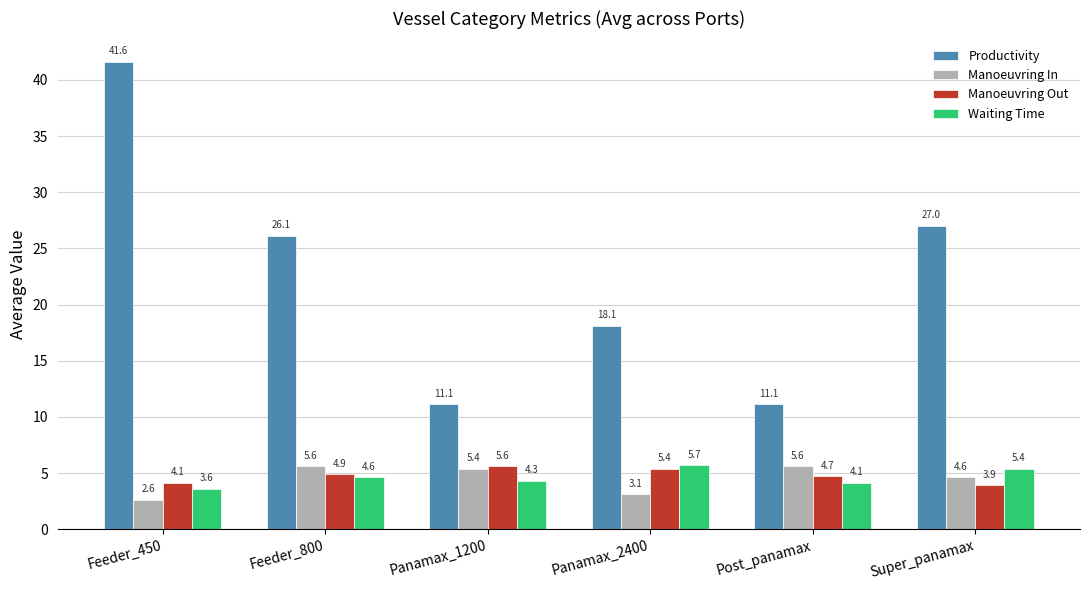

Reading left to right, transcribe all the data shown in this chart.

Productivity: Feeder_450=41.6	Feeder_800=26.1	Panamax_1200=11.1	Panamax_2400=18.1	Post_panamax=11.1	Super_panamax=27.0
Manoeuvring In: Feeder_450=2.6	Feeder_800=5.6	Panamax_1200=5.4	Panamax_2400=3.1	Post_panamax=5.6	Super_panamax=4.6
Manoeuvring Out: Feeder_450=4.1	Feeder_800=4.9	Panamax_1200=5.6	Panamax_2400=5.4	Post_panamax=4.7	Super_panamax=3.9
Waiting Time: Feeder_450=3.6	Feeder_800=4.6	Panamax_1200=4.3	Panamax_2400=5.7	Post_panamax=4.1	Super_panamax=5.4